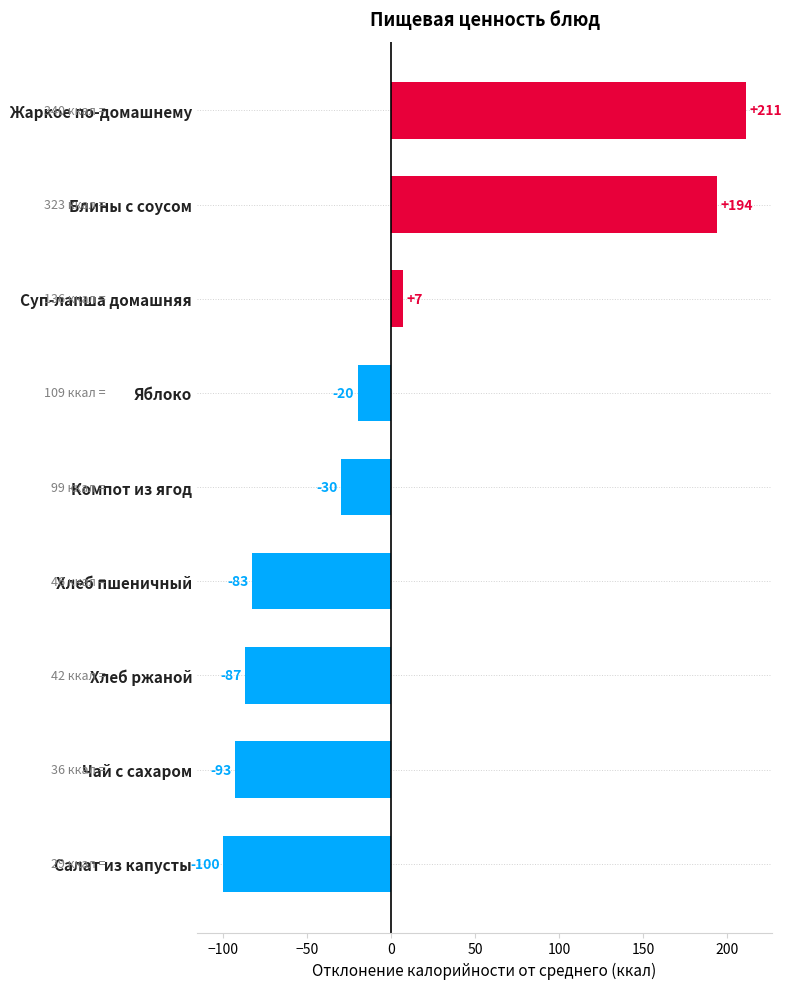

How many data points does each series have?

9